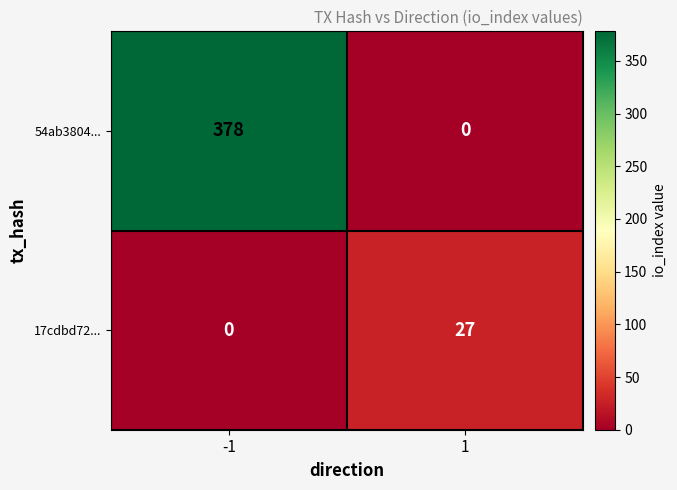

List the series in order of their overall mean, highest first.

54ab3804..., 17cdbd72...